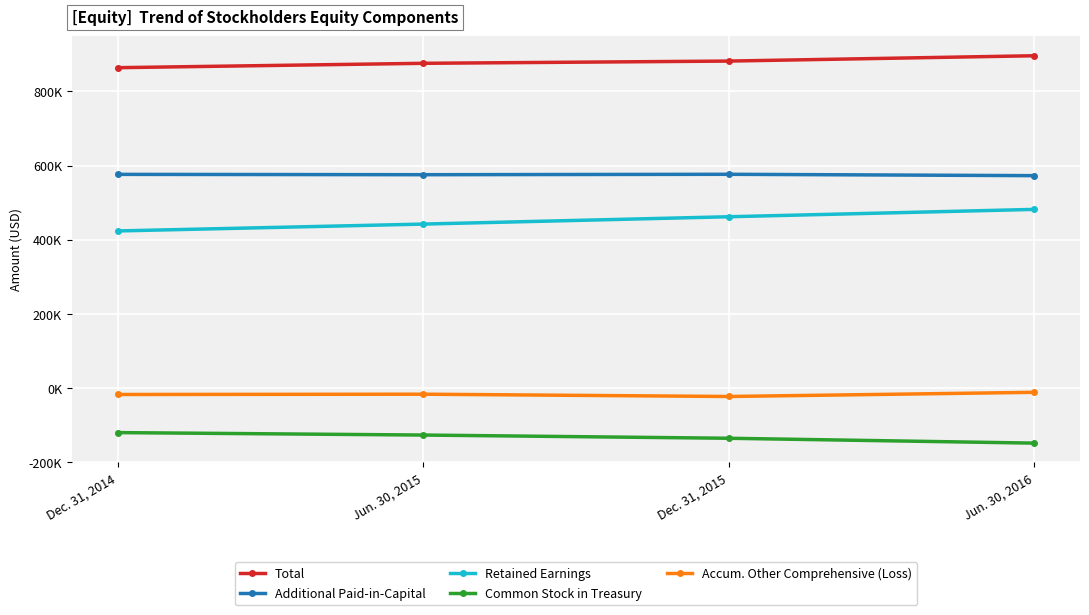

Does the chart have visible grid lines?

Yes